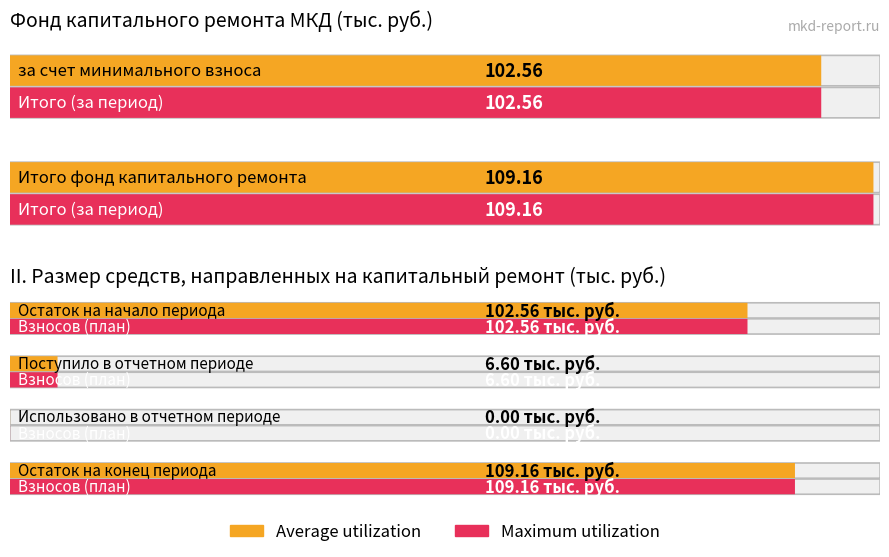

Is it true that Average utilization equals 102.6 at за счет минимального взноса?

True